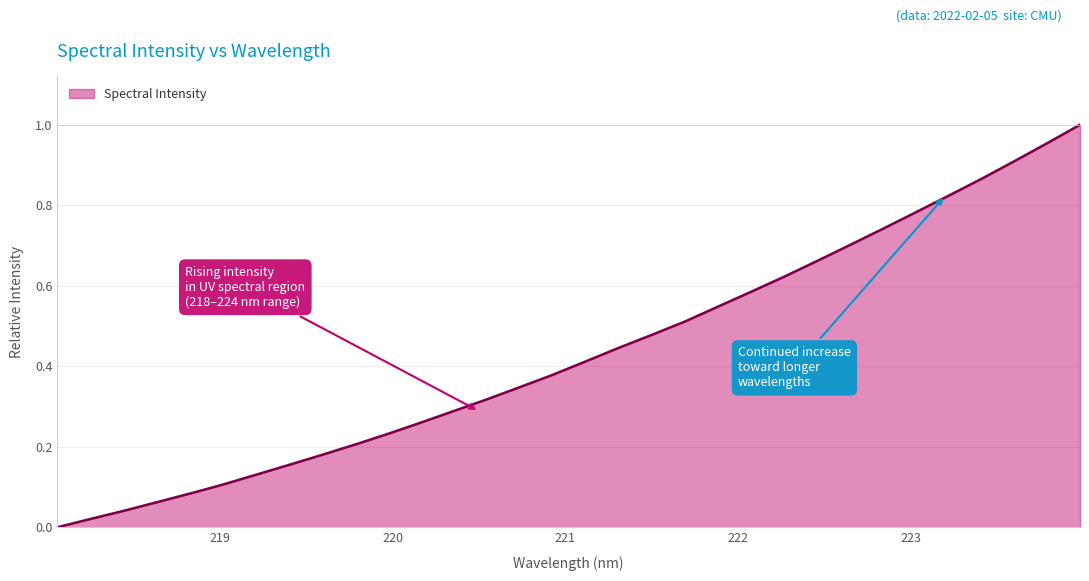

Is this an area chart (filled region under the line)?

Yes